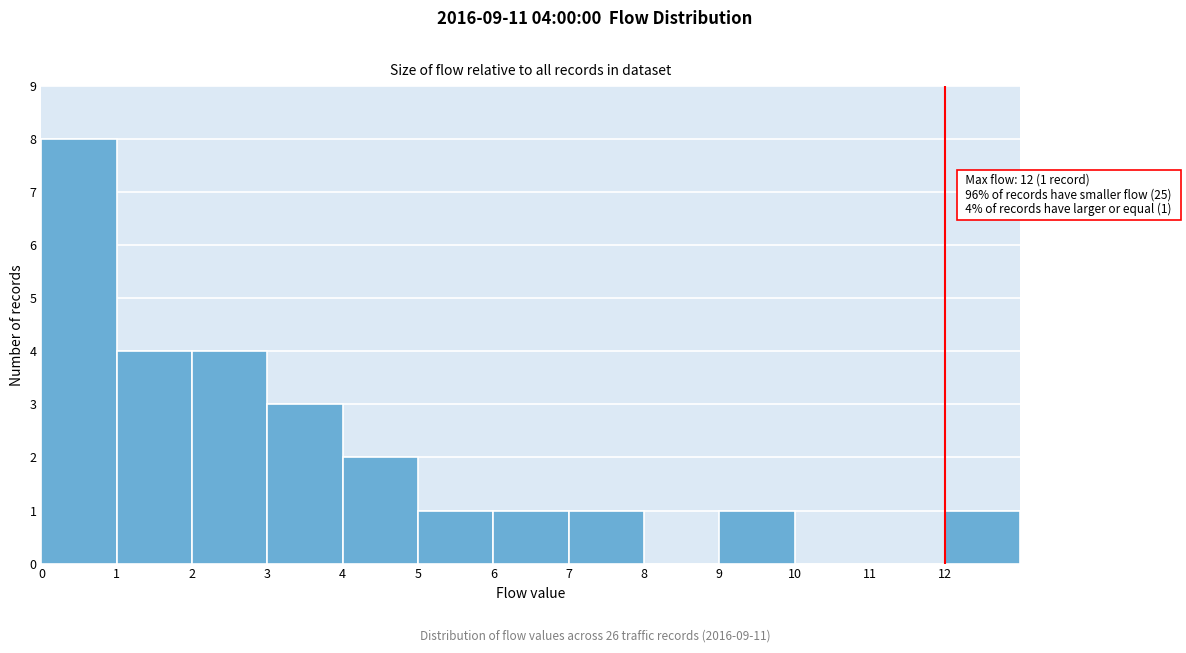

Which range on the x-axis has the tallest bar?

0 to 1